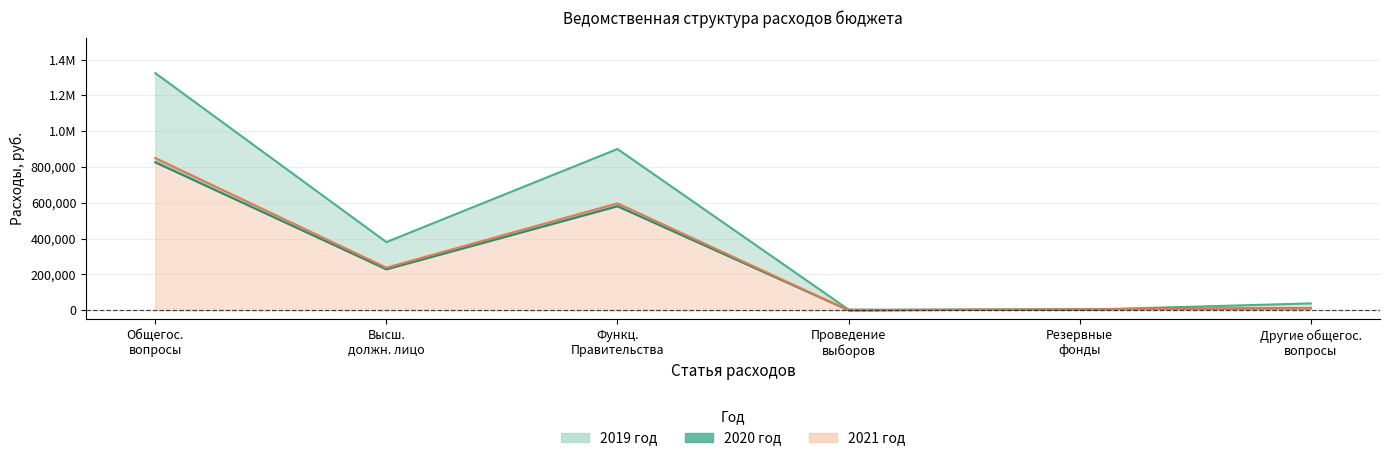

Reading left to right, what are all the values shown in this chart?

2019 год: 1324560	380566	900572	3500	2000	37922
2020 год: 826085	228400	580785	0	5000	11900
2021 год: 850291	237500	597123	0	5000	10668